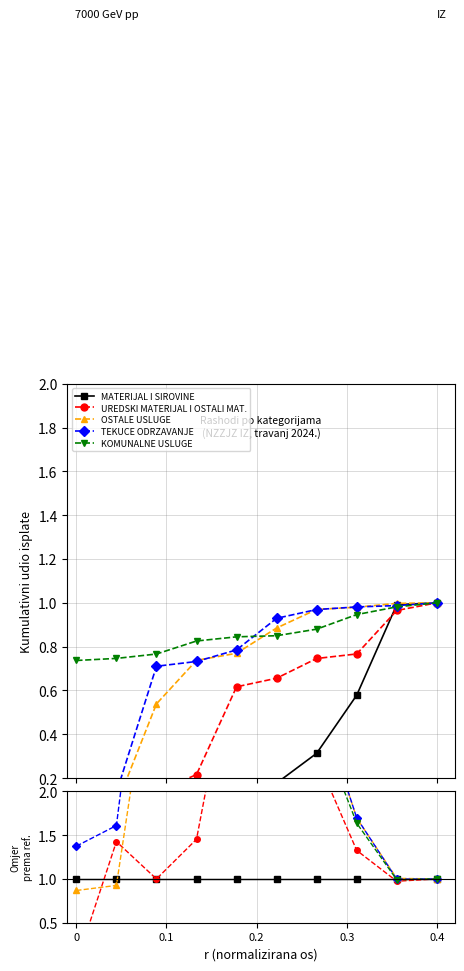

At how many categories does at least one series exceed 1?

9